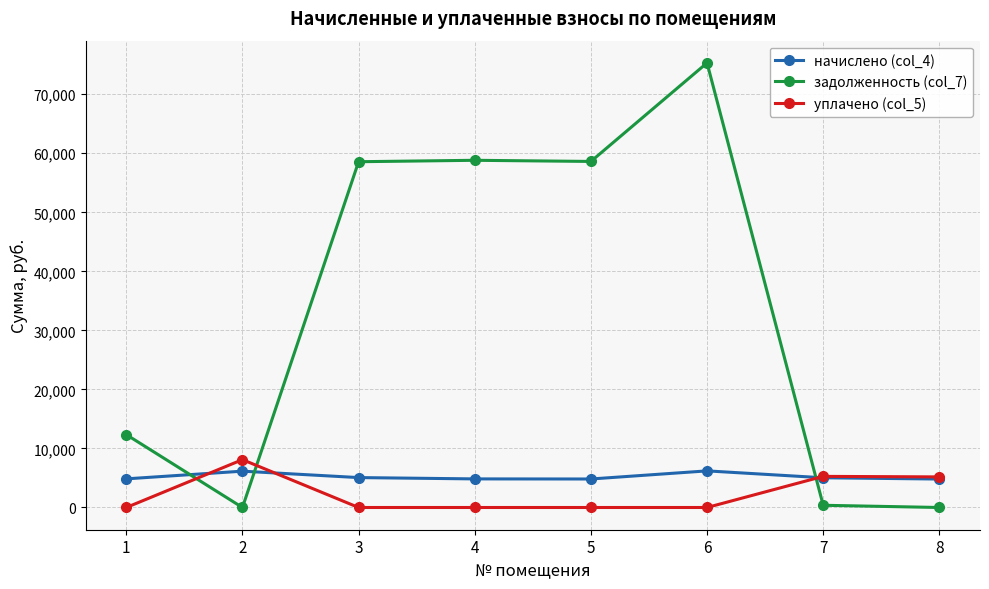

What is the greatest value displayed?

75312.7